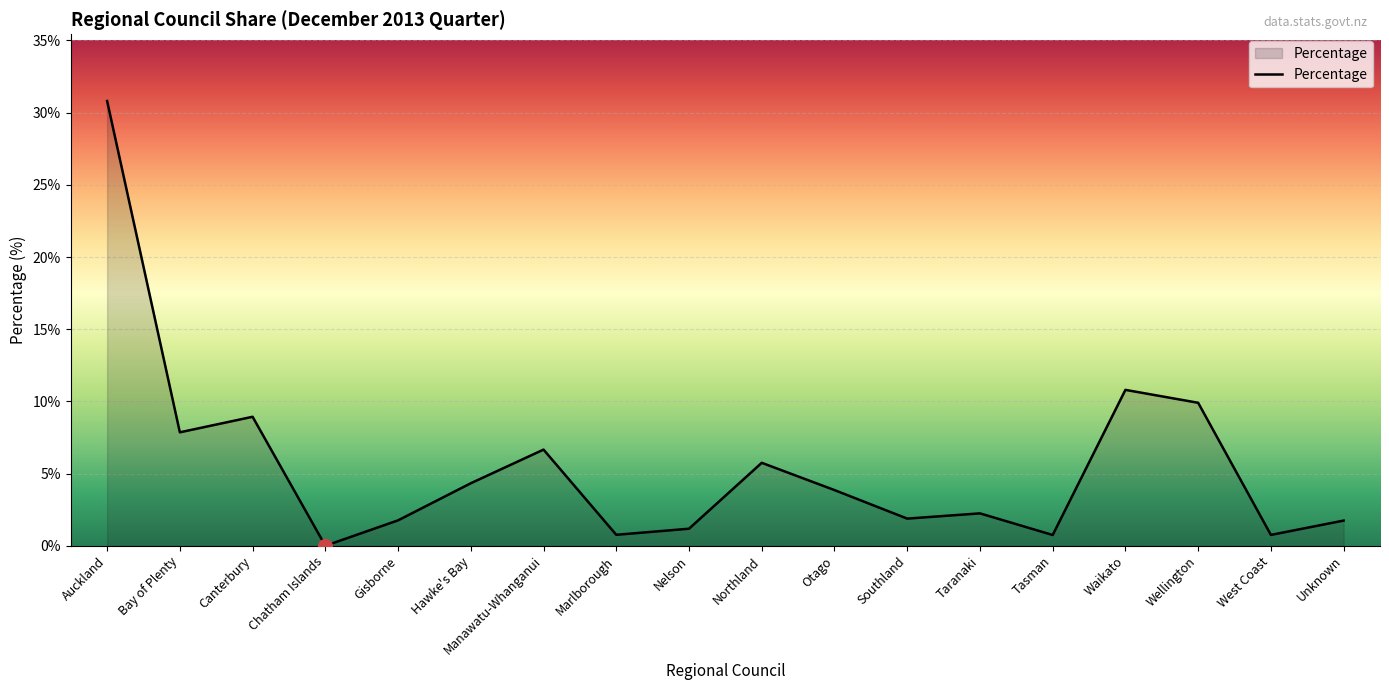

Count the number of data series in this chart.

1